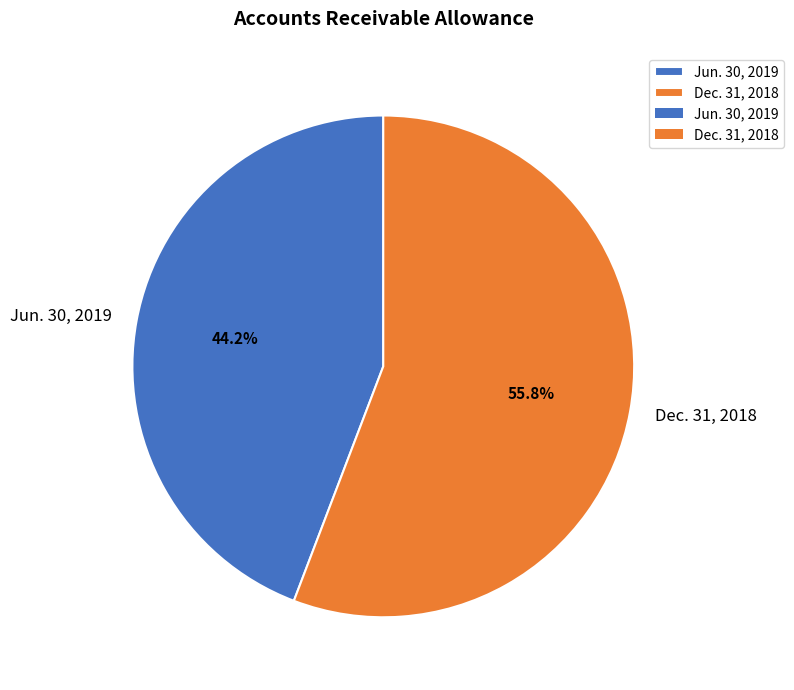

Is there any slice that represents more than half of the pie?

Yes